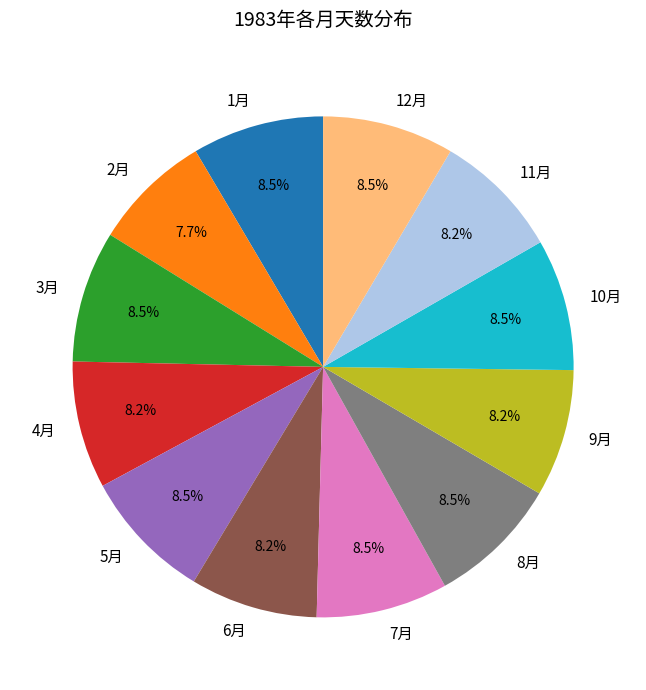

To the nearest percent, what portion does 2月 represent?

8%